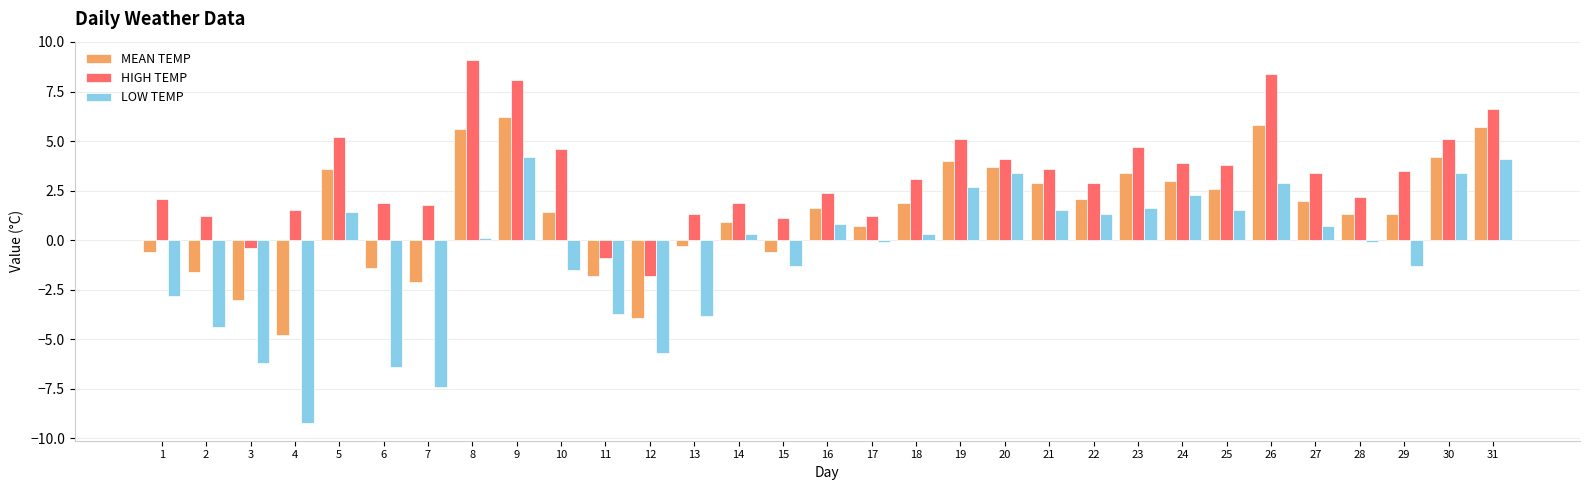

How many values in the LOW TEMP series are below 0?

14